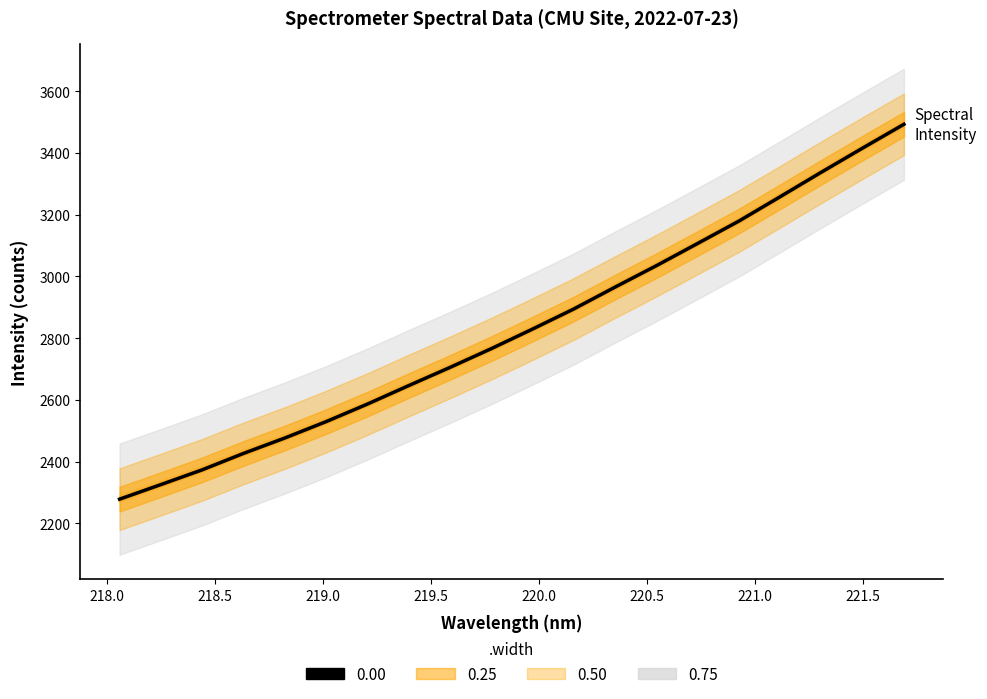

What is the sum of all values?

56628.1